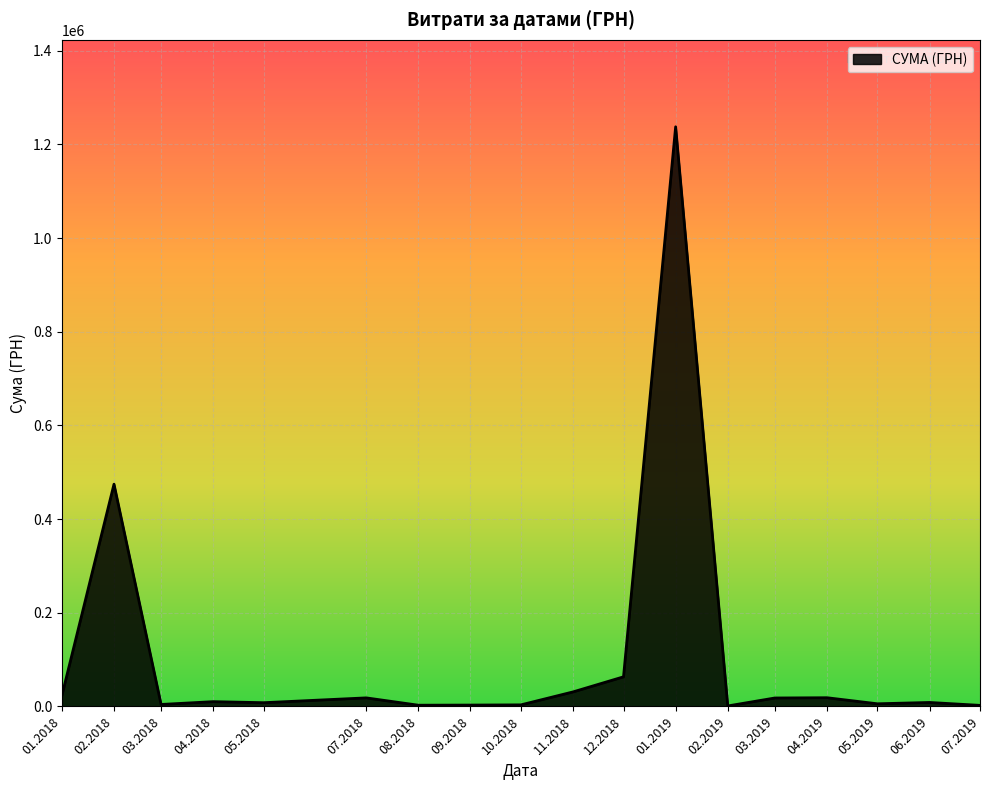

What is the difference between the maximum and minimum values?

1236634.3